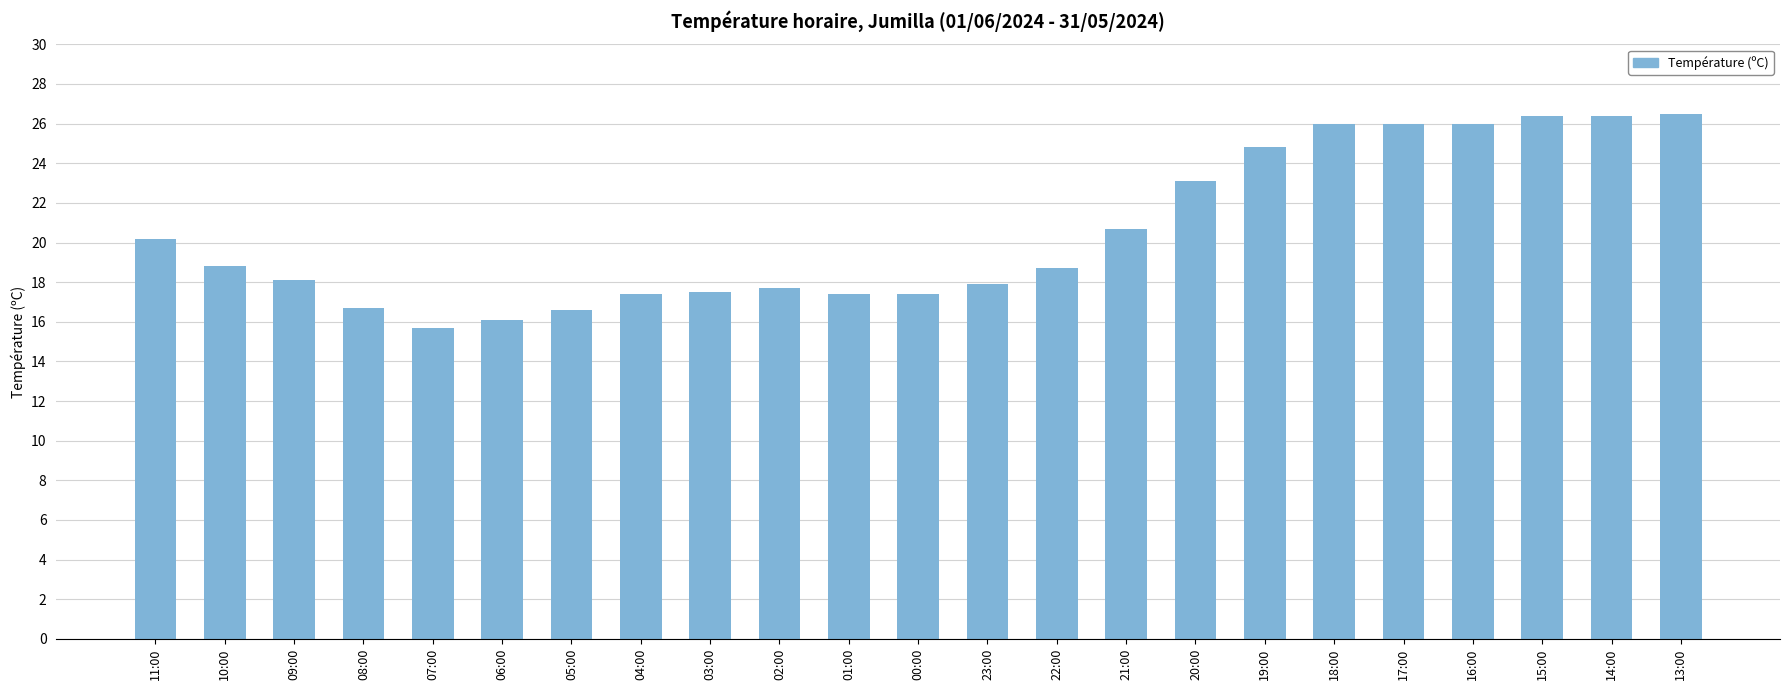

Which has a higher value, 17:00 or 23:00?

17:00